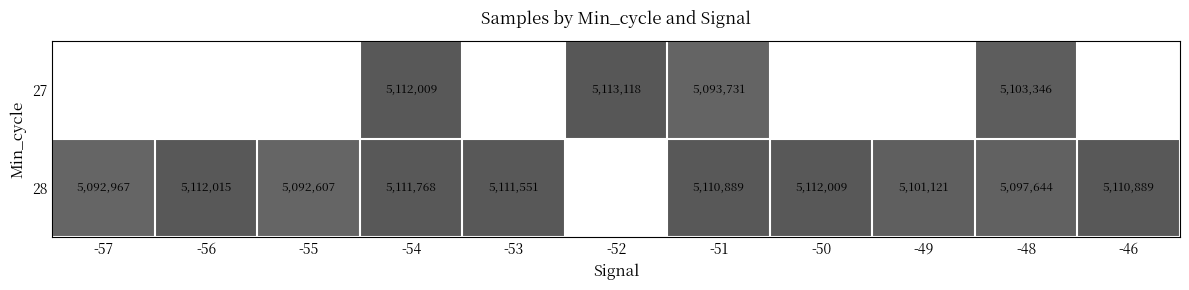

True or false: 28 has a value of 5111551 at -53.

True